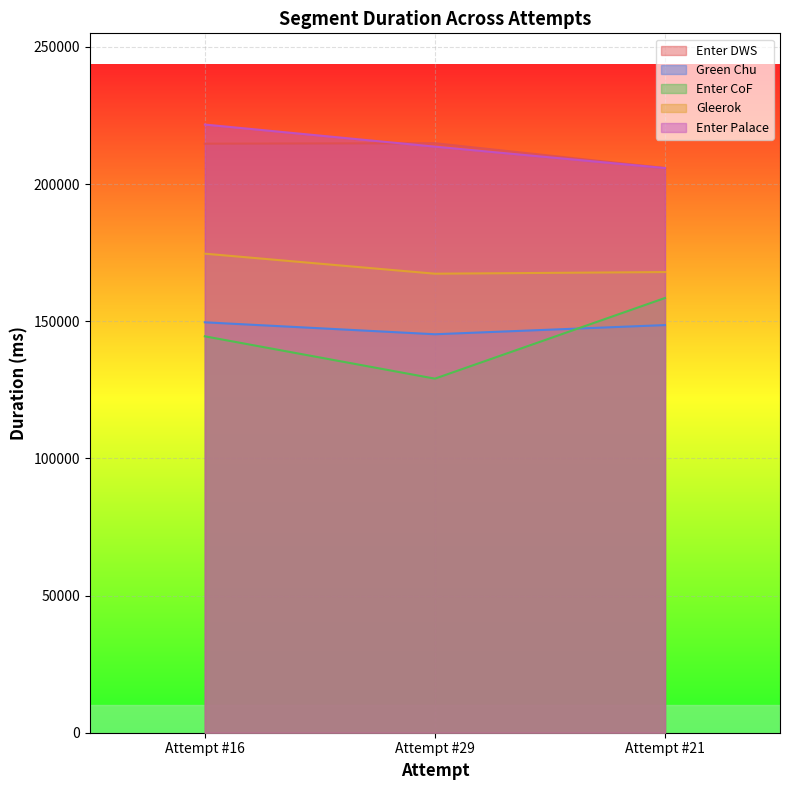

What are all the series names shown in the legend?

Enter DWS, Green Chu, Enter CoF, Gleerok, Enter Palace